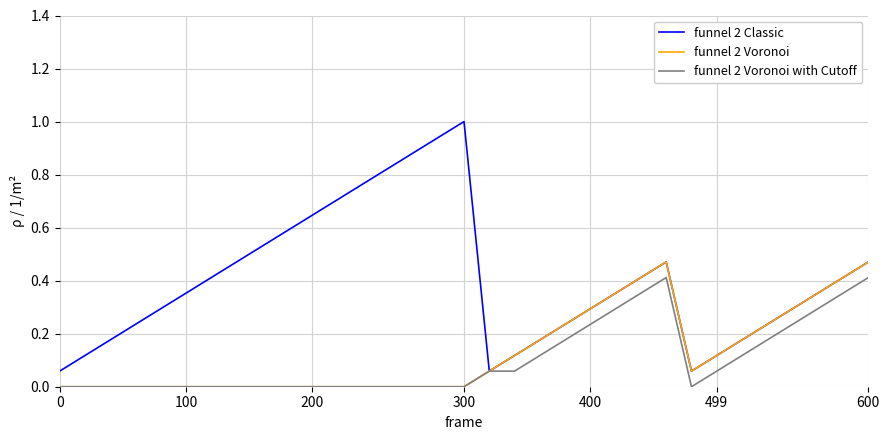

Which series has the widest spread of values?

funnel 2 Classic